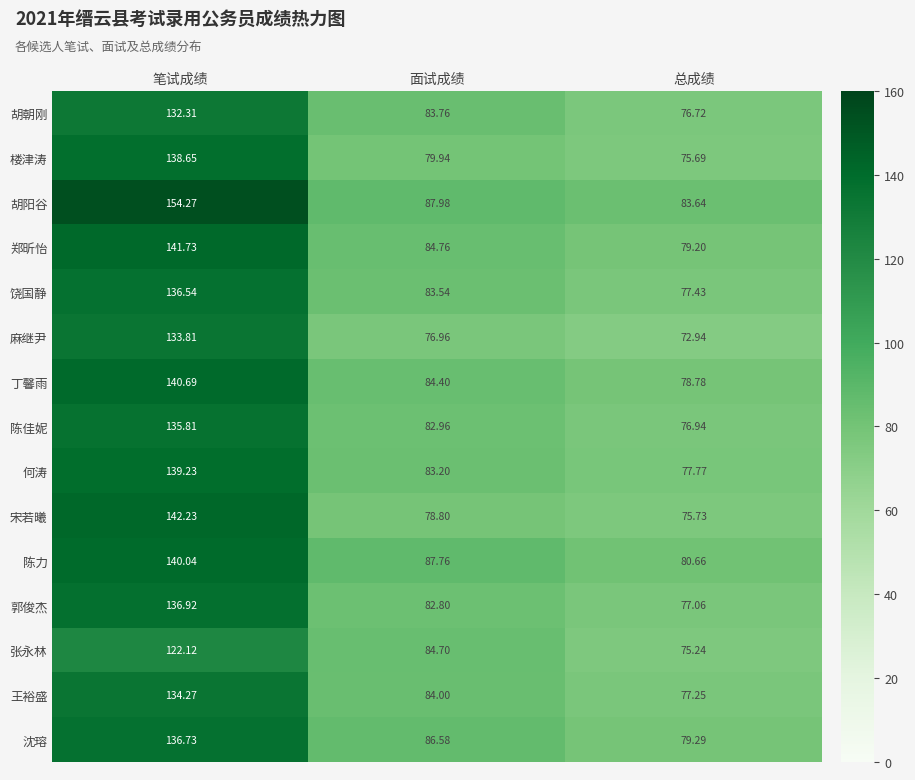

Which series changed the most between 面试成绩 and 总成绩?

张永林